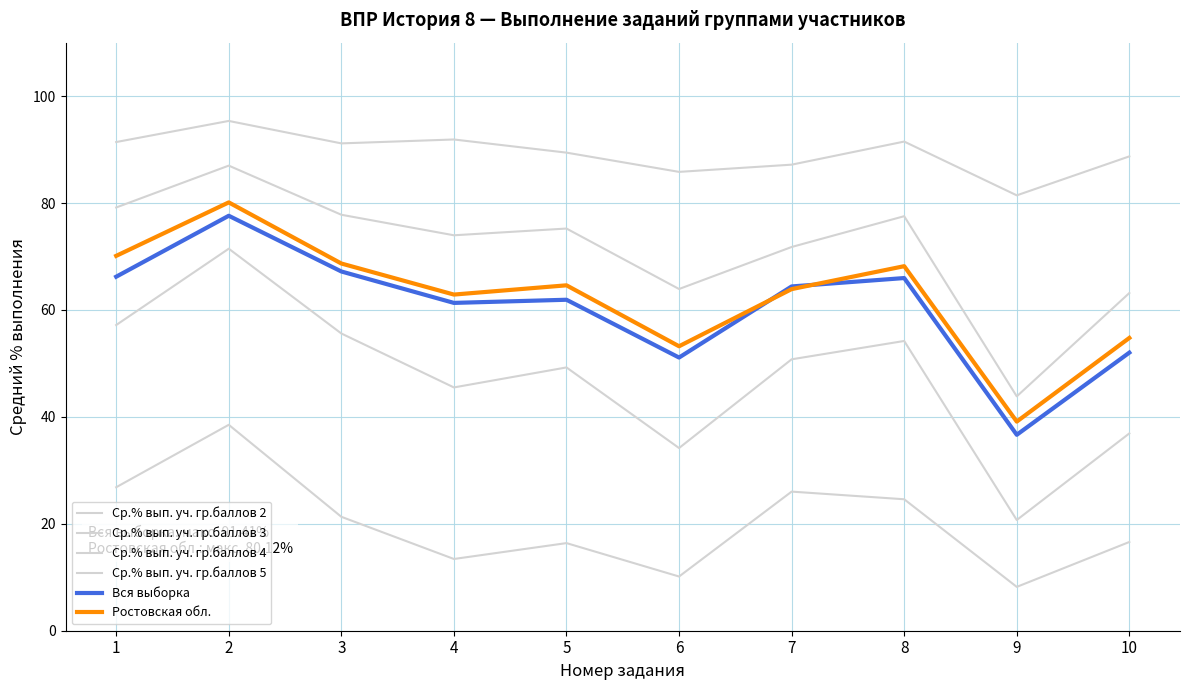

What is the maximum value for Вся выборка?

77.6